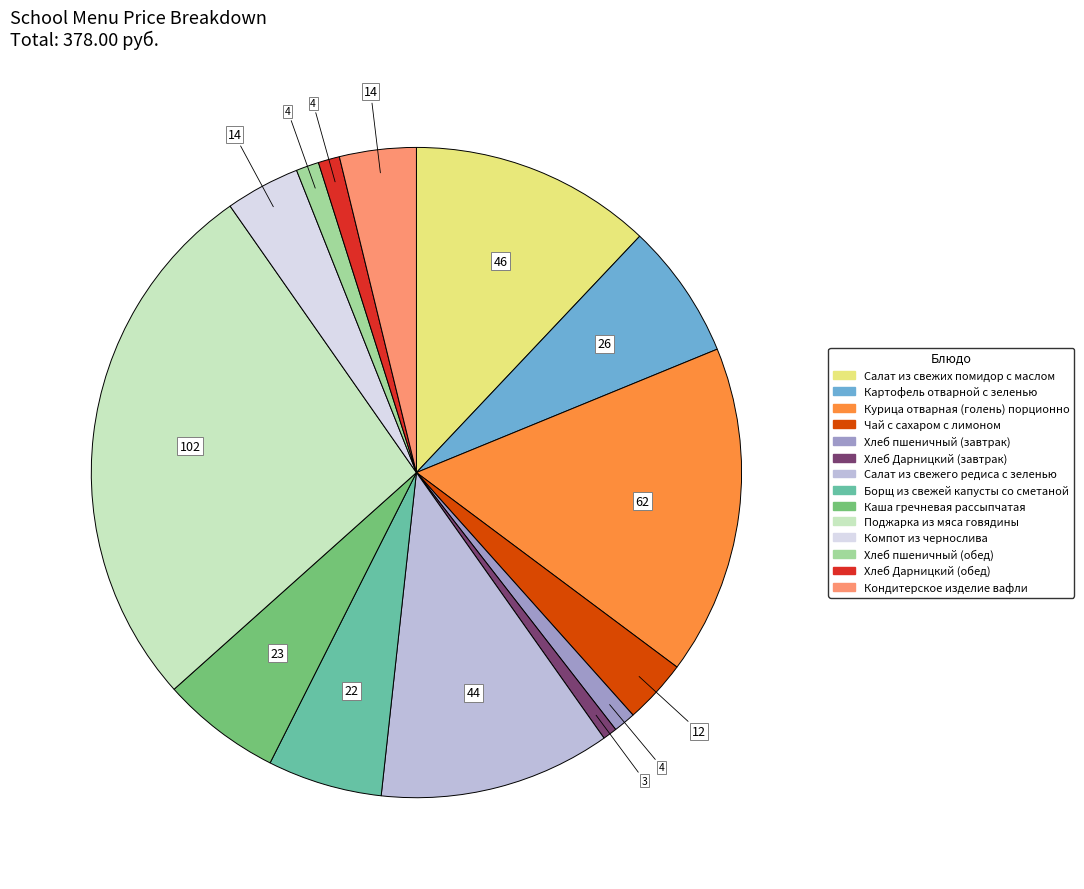

Which category has the biggest portion of the pie?

Поджарка из мяса говядины